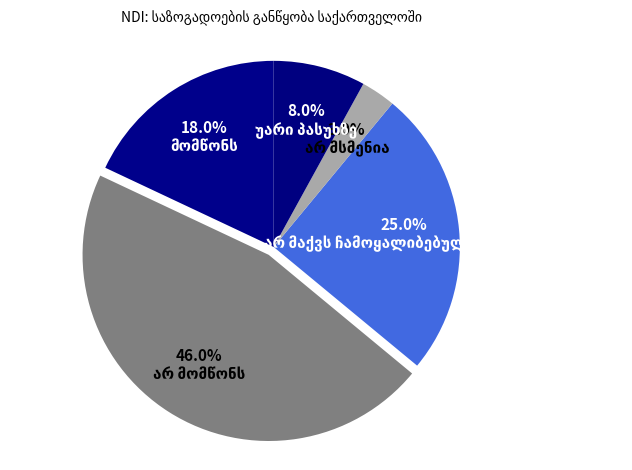

Is it true that არ მომწონს is 46% of the pie?

True